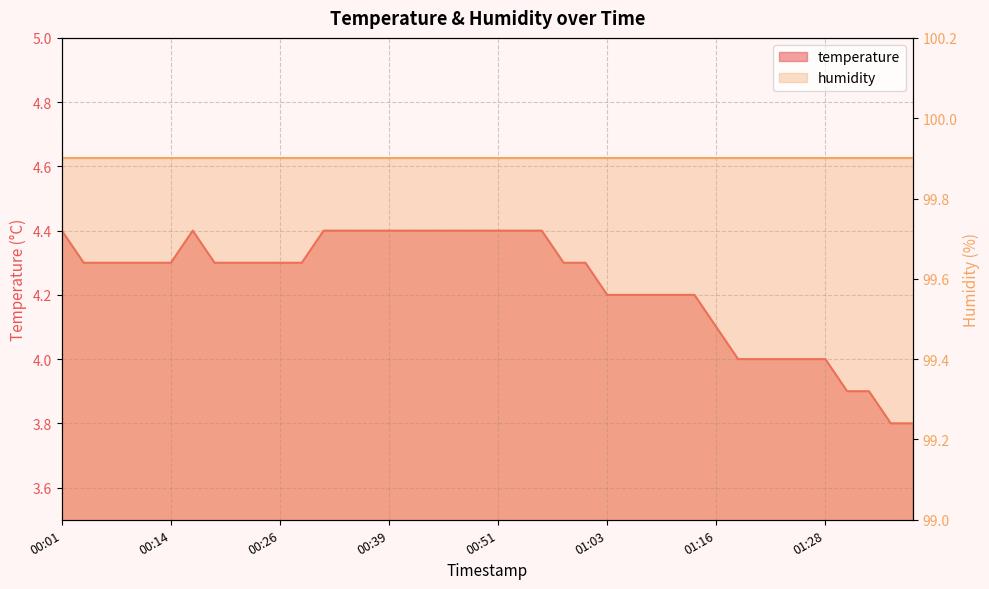

What is the minimum value shown in the chart?

3.8